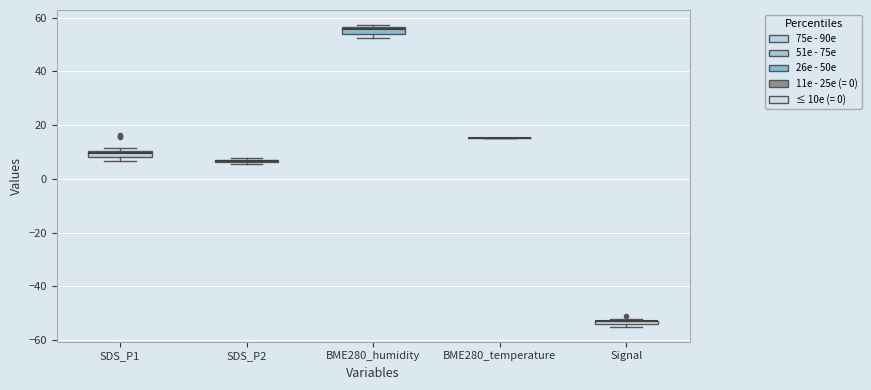

Where is the lower edge of the box for SDS_P1 on the y-axis? The values are not printed on the chart, so give them approximately, as read against the axis.

8